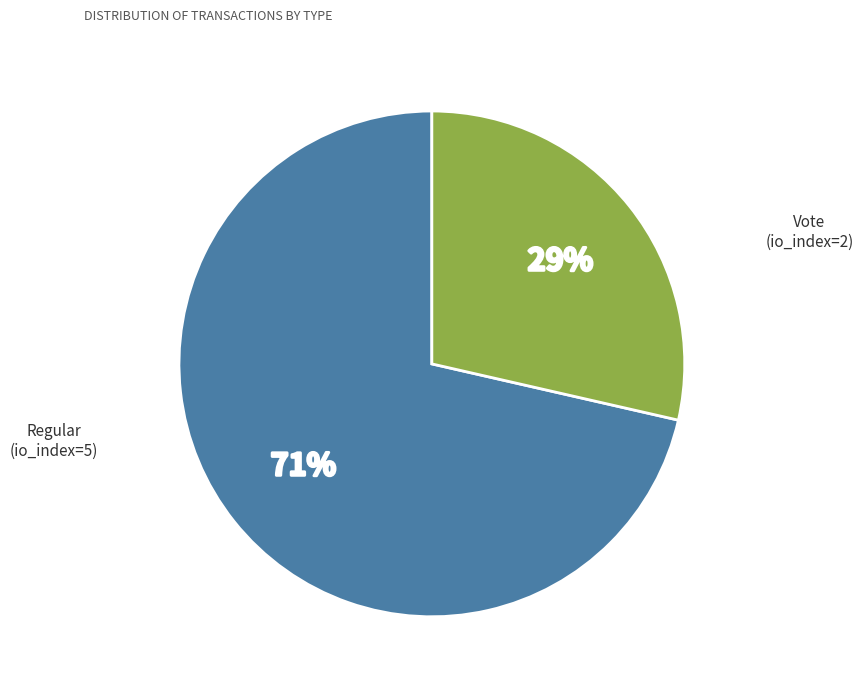

Approximately how many times larger is the value at Vote (io_index=2) compared to Regular (io_index=5)?

0.4